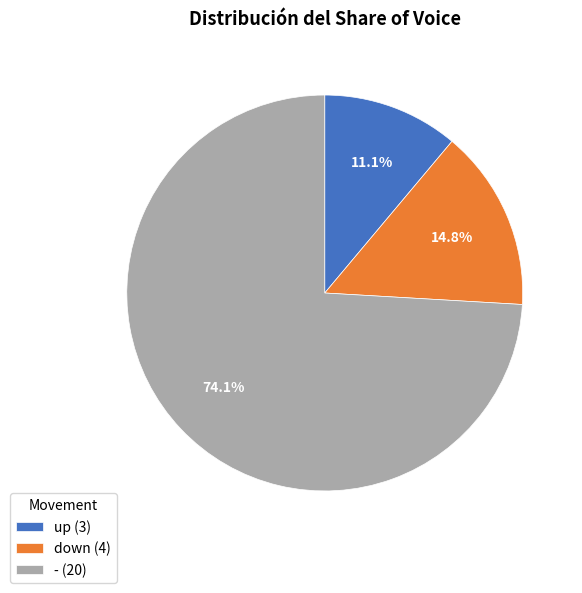

What is the largest slice in the pie chart?

-